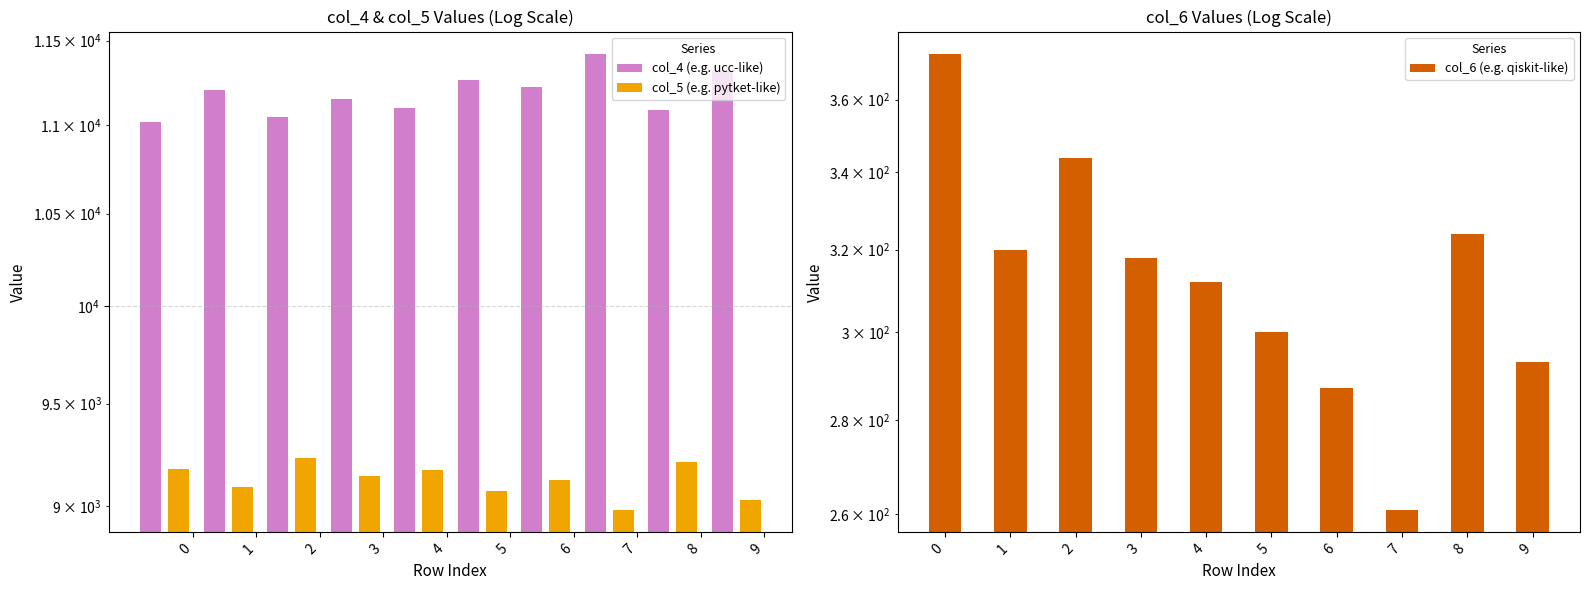

What is the value of the col_6 (e.g. qiskit-like) bar at the 7th from the left?

287